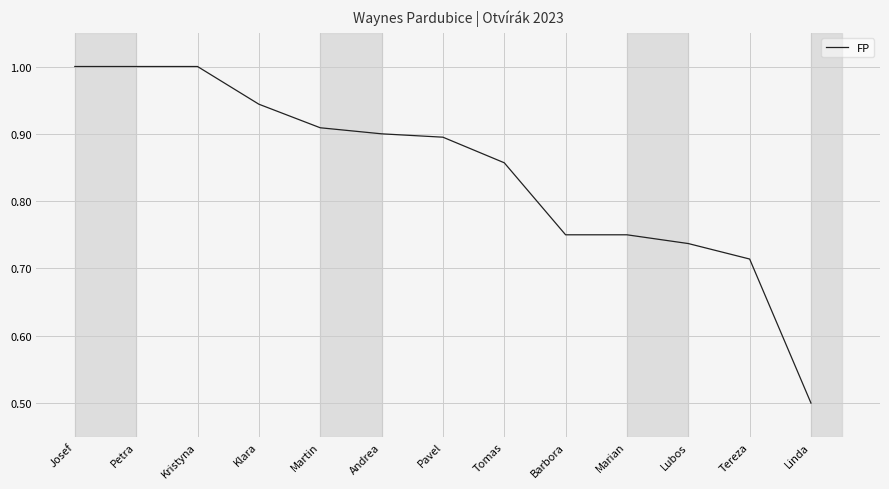

What is the difference between the values at Tomas and Linda?

0.4